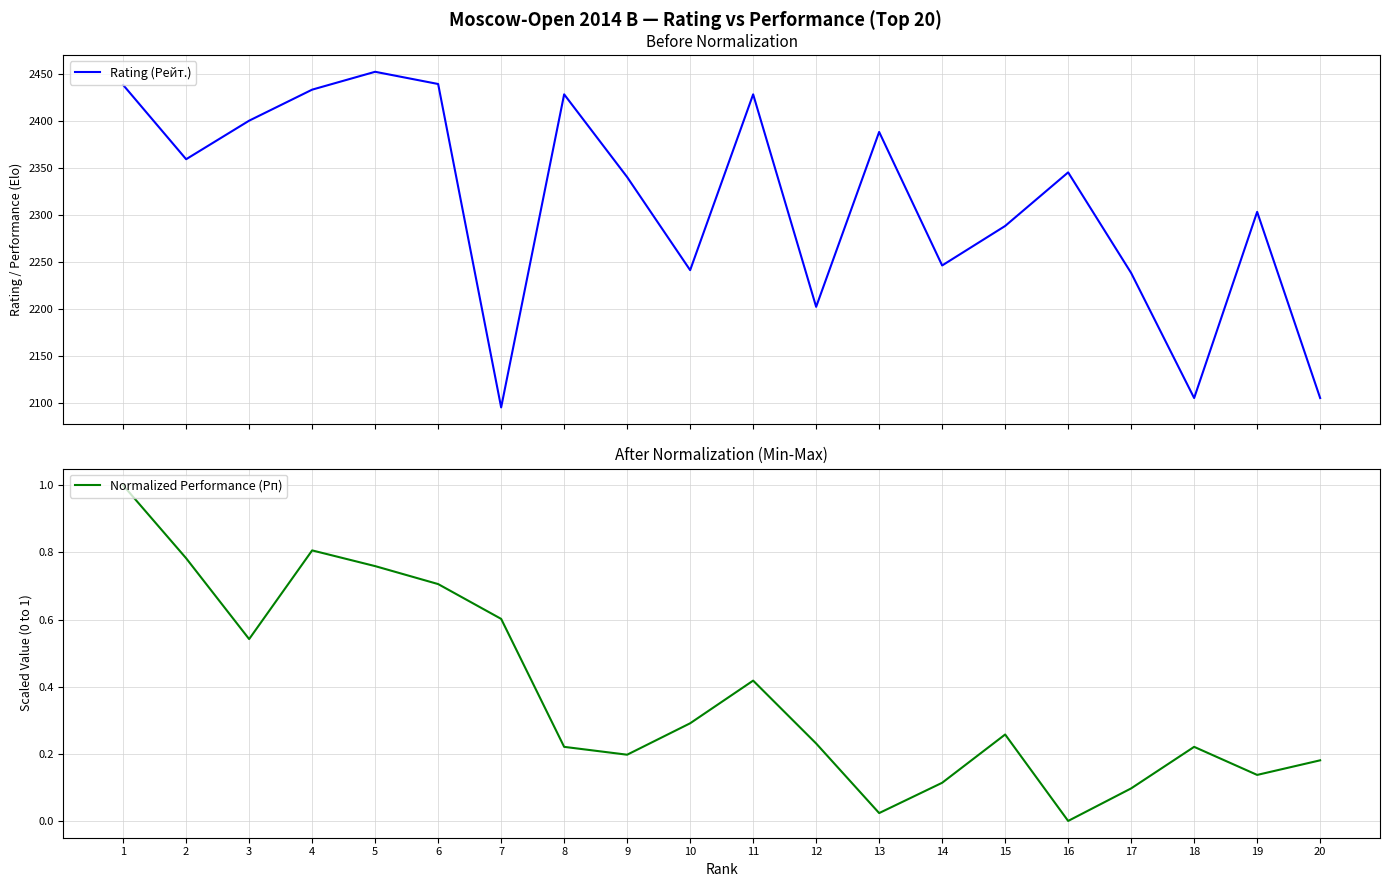

List the series in order of their peak value, lowest first.

Normalized Performance (Рп), Rating (Рейт.)